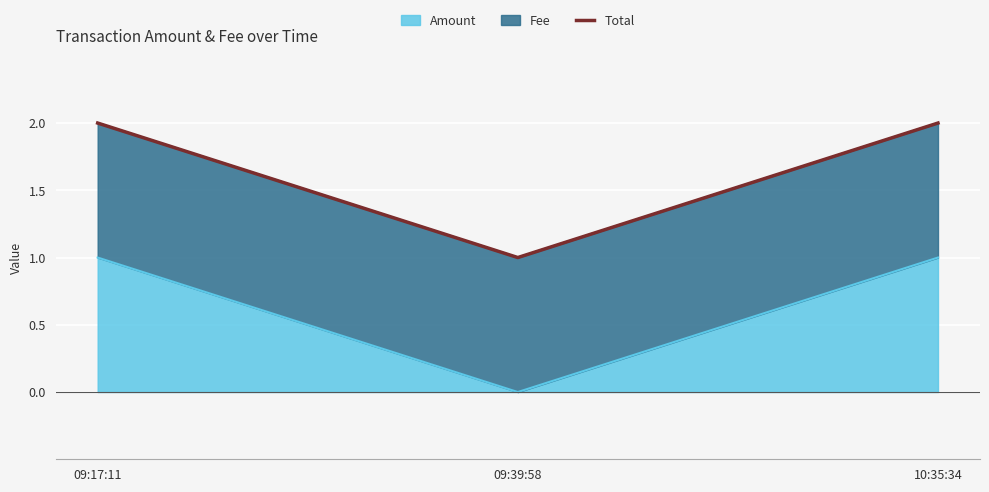

Is it true that Amount equals 0 at 09:39:58?

True